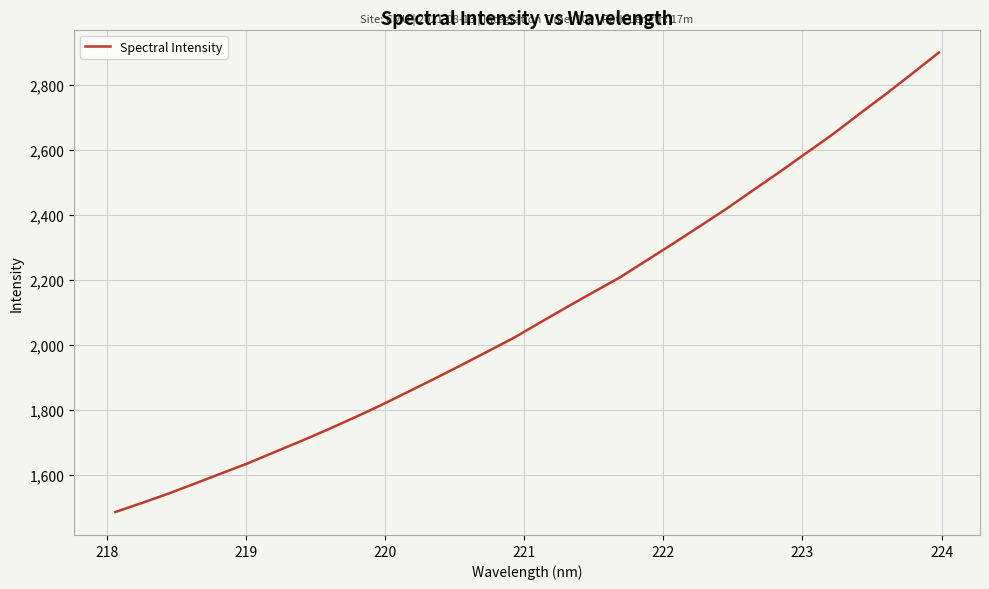

Is this an area chart (filled region under the line)?

No